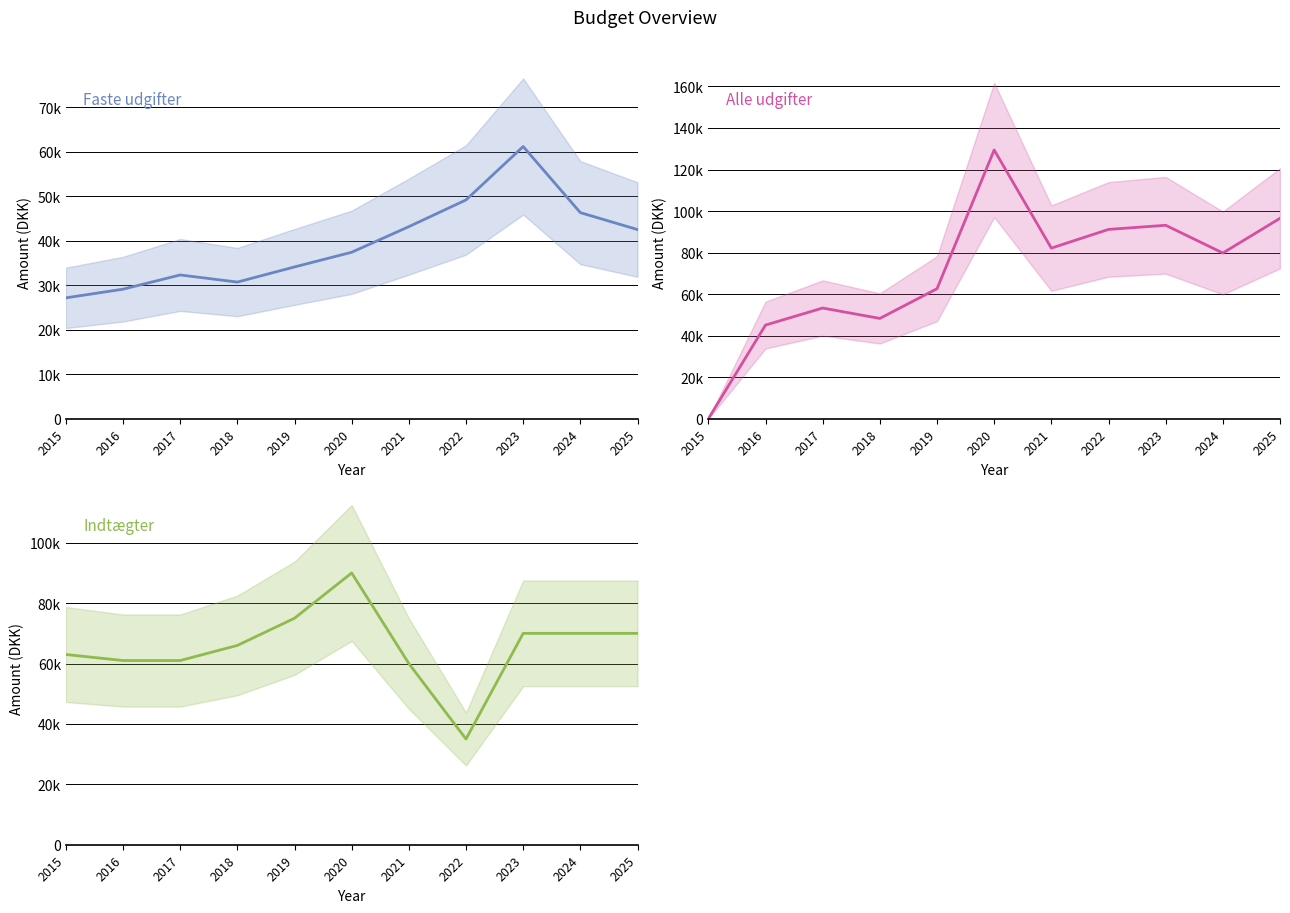

What is the value of the Arlig indbetaling point at the 1st from the left?

25000